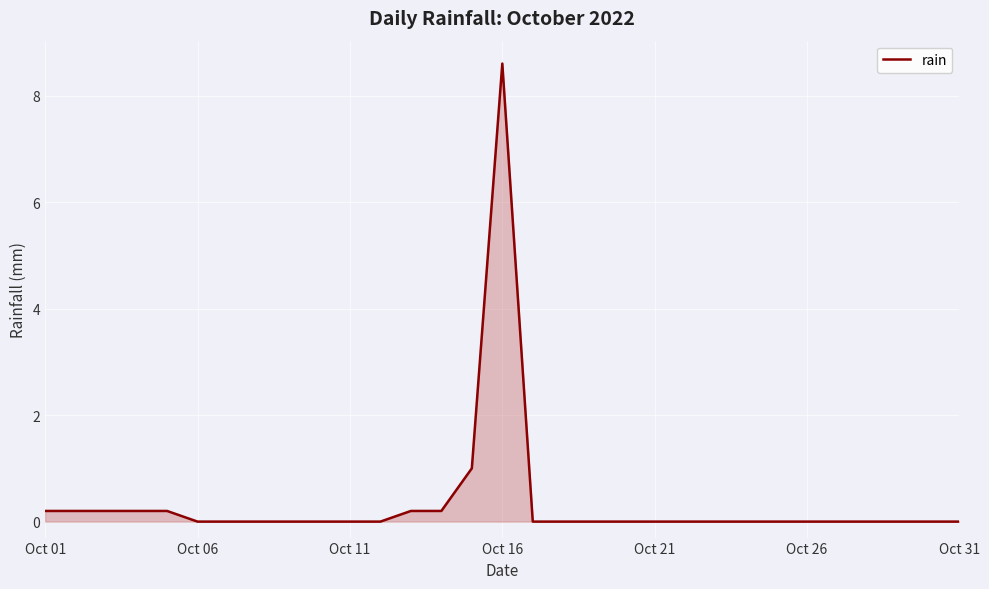

What is the difference between the maximum and minimum values?

8.6